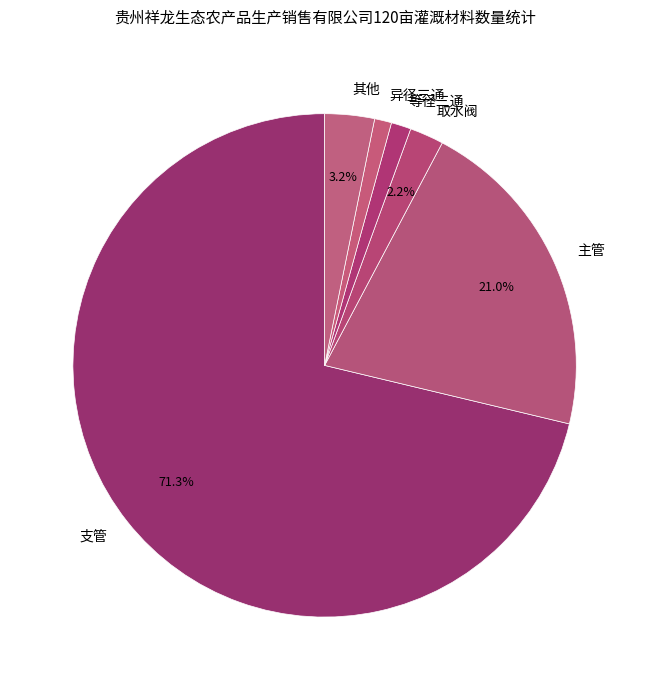

Between 等径三通 and 取水阀, which is larger?

取水阀